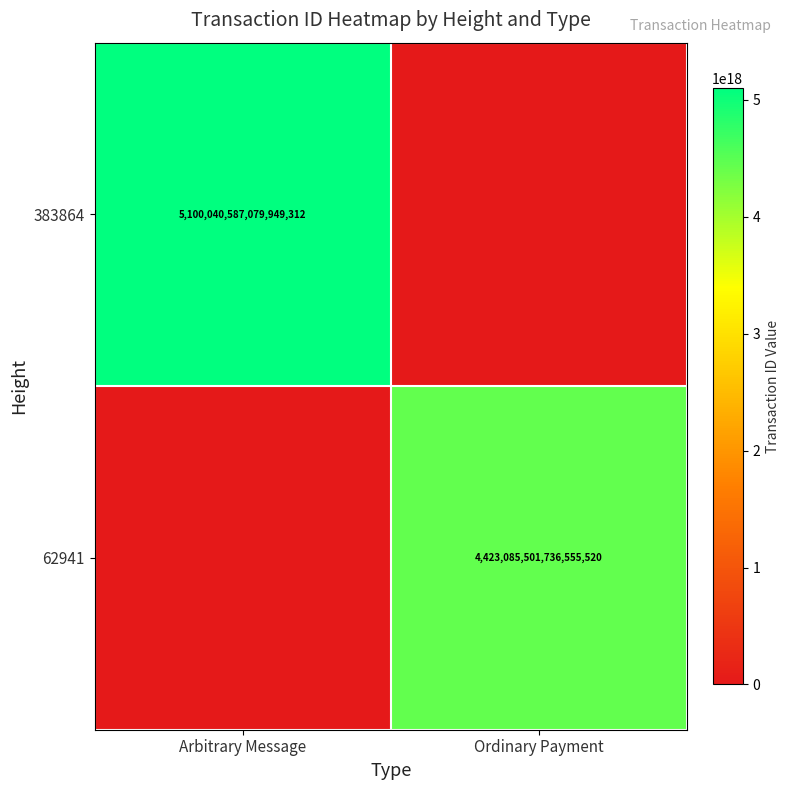

True or false: 62941 has a value of 1988860127120368128 at Ordinary Payment.

False